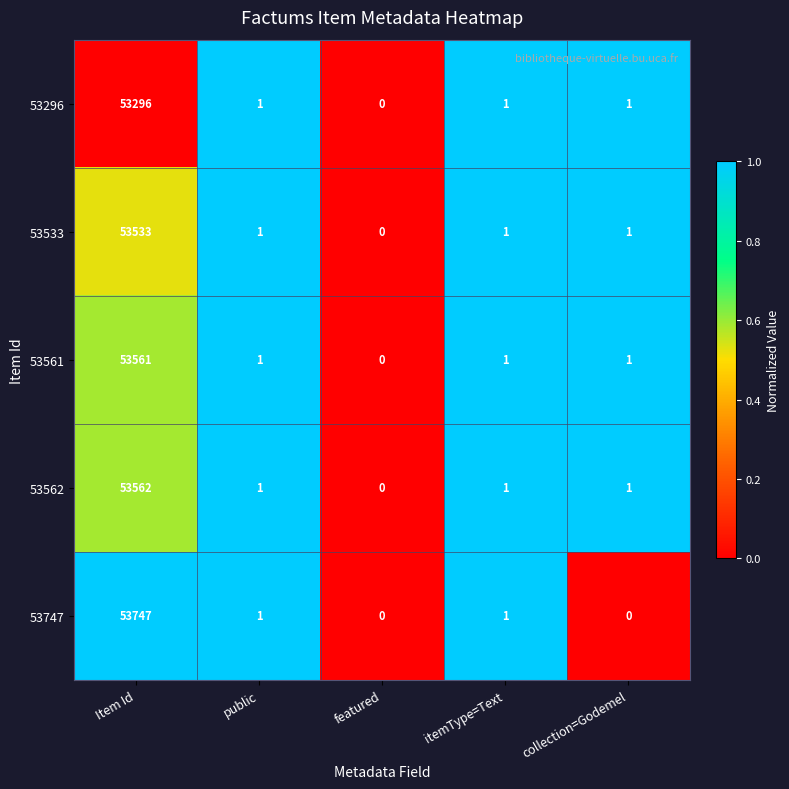

Reading left to right, what are all the values shown in this chart?

53296: 53296	1	0	1	1
53533: 53533	1	0	1	1
53561: 53561	1	0	1	1
53562: 53562	1	0	1	1
53747: 53747	1	0	1	0